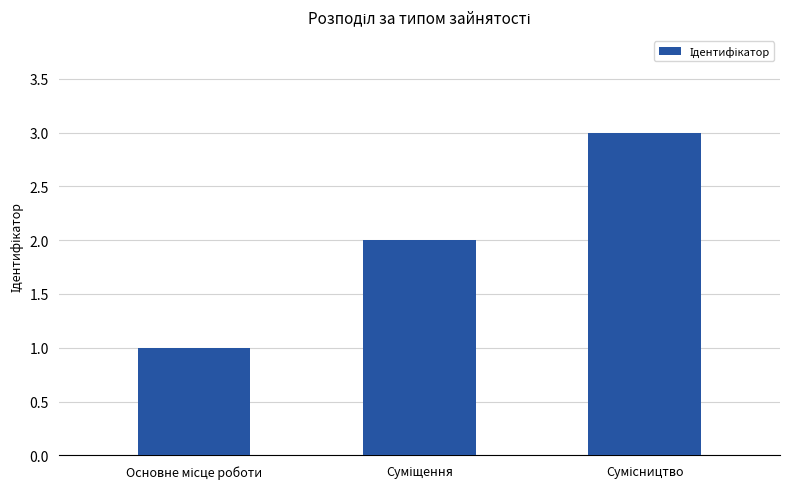

What is the greatest value displayed?

3